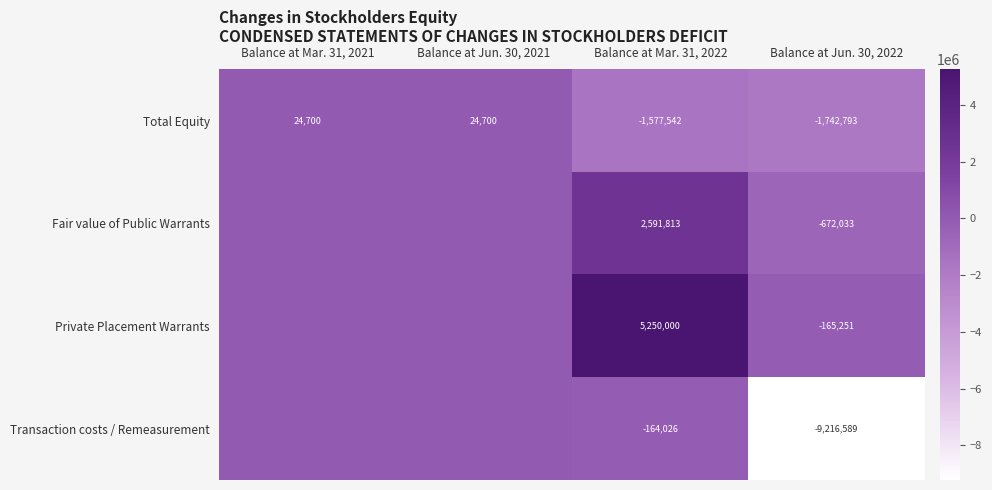

Which label corresponds to the largest value in the chart?

Balance at Mar. 31, 2022